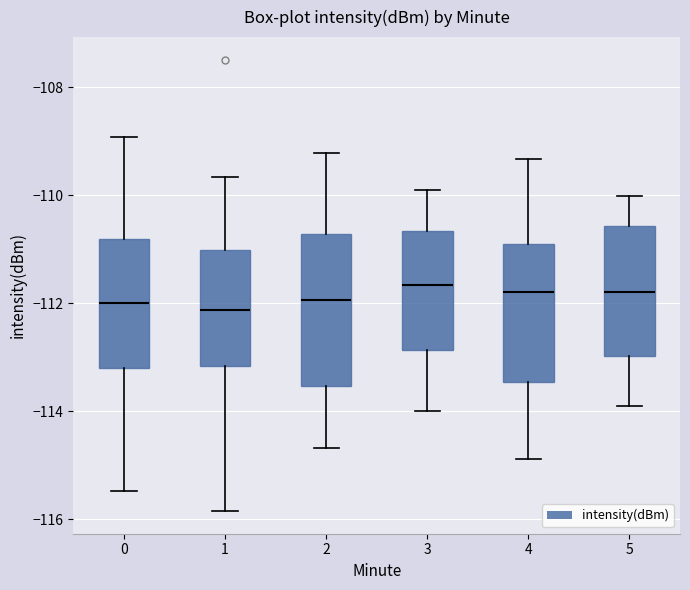

Reading left to right, read every box against the y-axis: the position of its median line, the range the box covers, and the ends of its whiskers. The values are not printed on the chart, so give them approximately, as read against the axis.

0: median -112.0, box -113.2 to -110.8, whiskers -115.4 to -109.0
1: median -112.2, box -113.2 to -111.0, whiskers -115.8 to -109.6
2: median -112.0, box -113.6 to -110.8, whiskers -114.6 to -109.2
3: median -111.6, box -112.8 to -110.6, whiskers -114.0 to -110.0
4: median -111.8, box -113.4 to -111.0, whiskers -114.8 to -109.4
5: median -111.8, box -113.0 to -110.6, whiskers -114.0 to -110.0